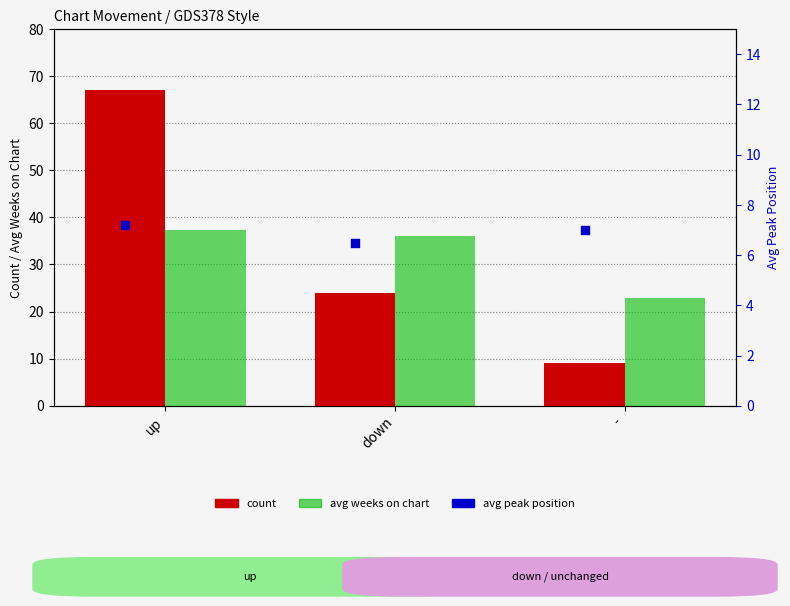

Is the value of avg peak position at - greater than the value of count at -?

No